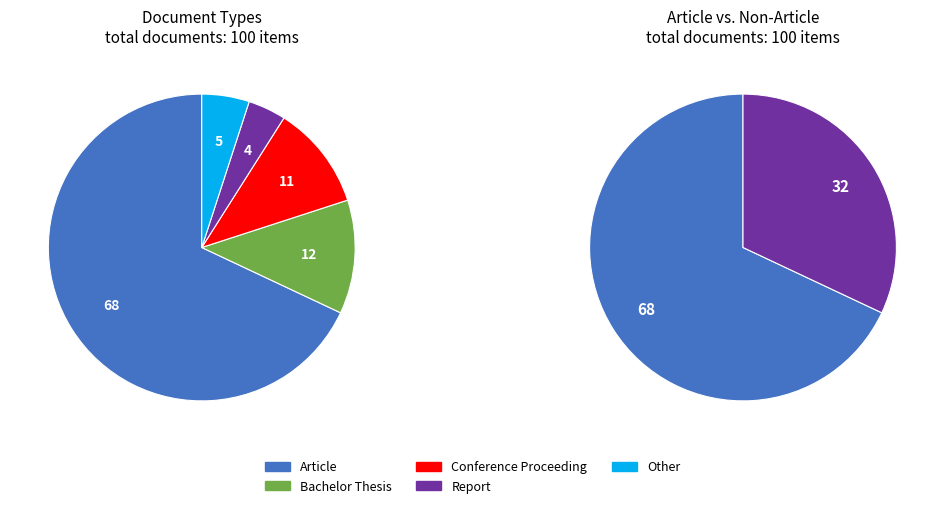

To the nearest percent, what is the combined percentage of Article and Report?

72%